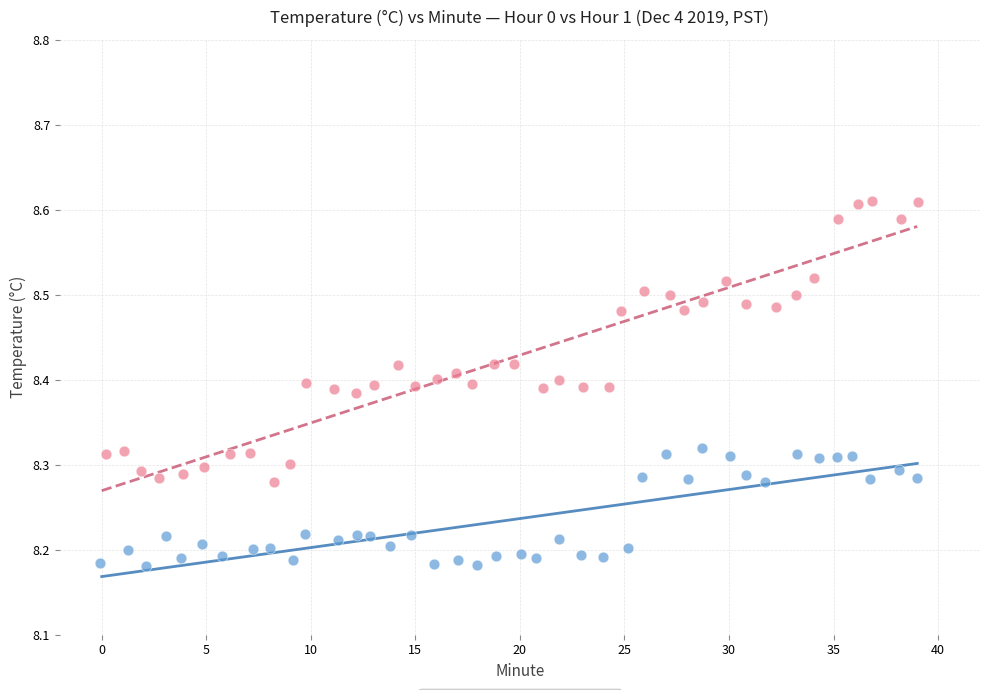

Which series contains the highest Y value?

Hour 1